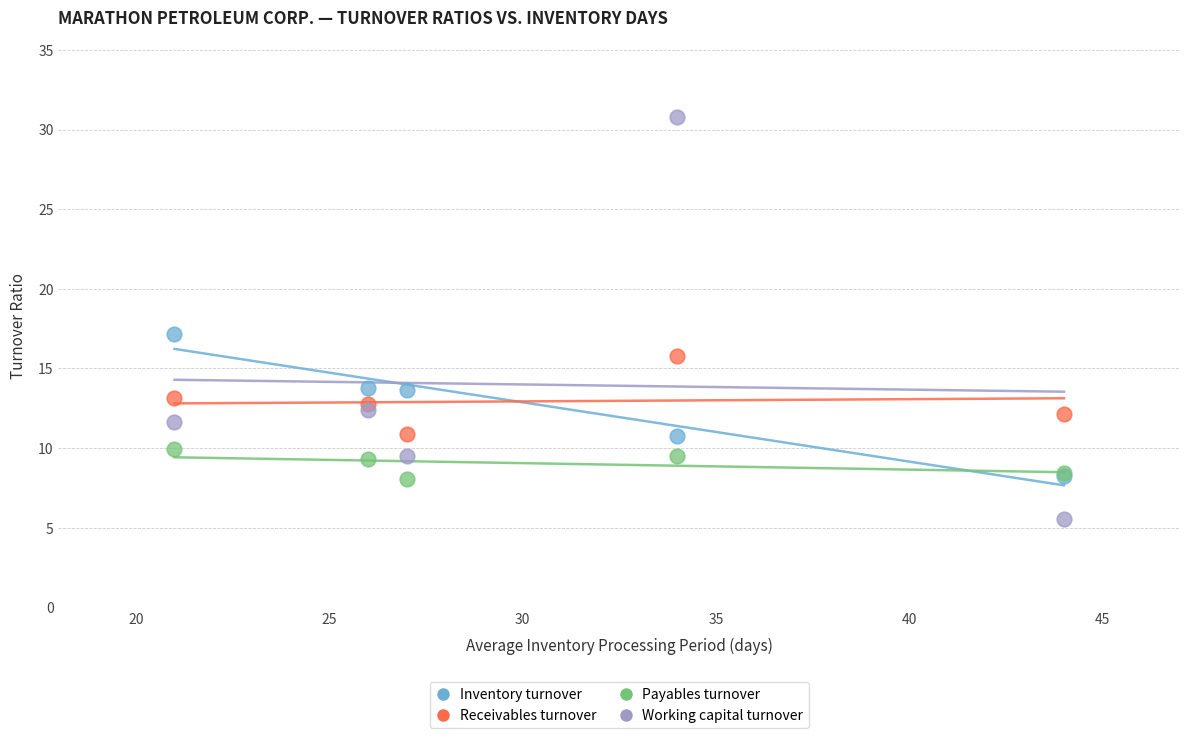

In the Working capital turnover series, what Y value is closest to 18?

12.4